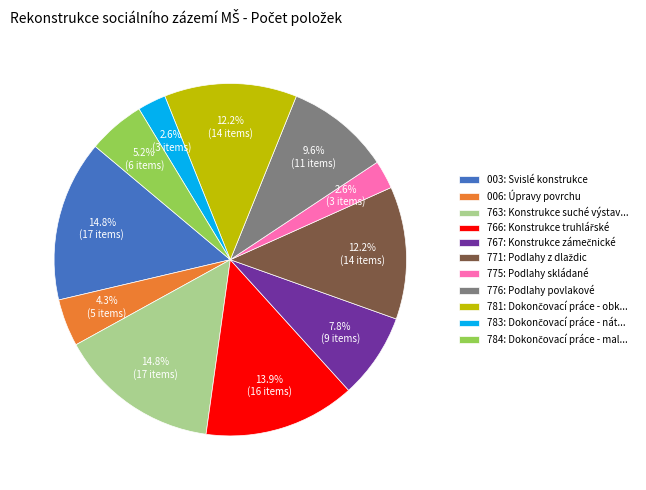

True or false: 003: Svislé konstrukce accounts for 5% of the total.

False